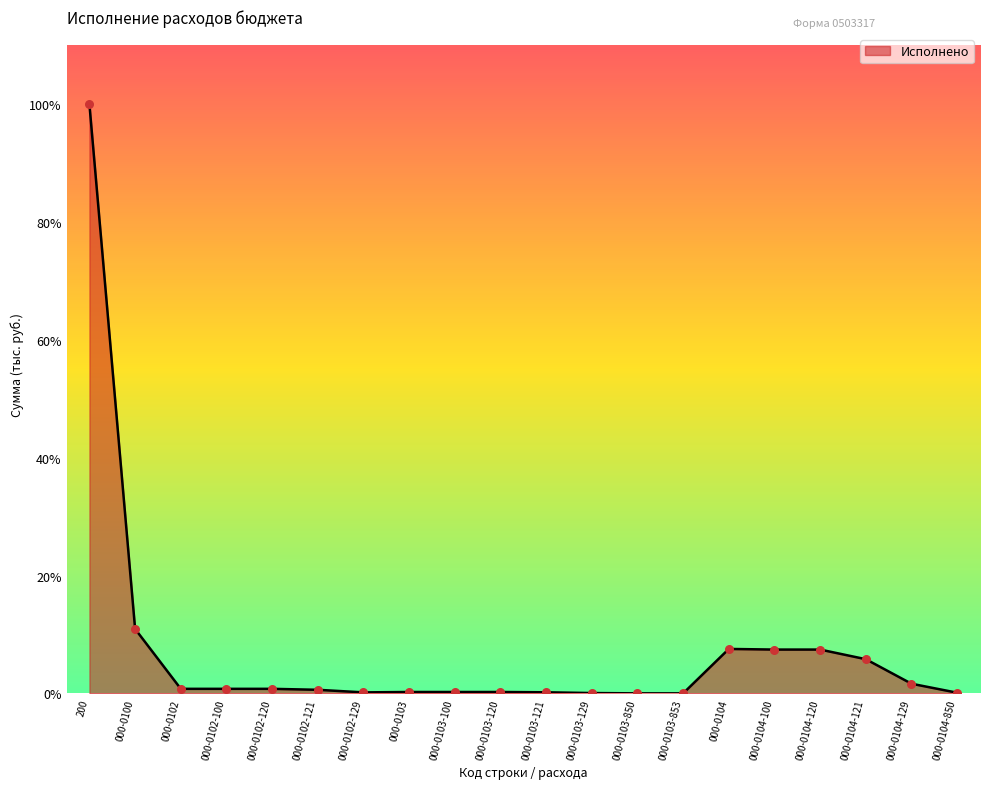

What is the change in value from 000-0100 to 000-0102-100?

-4598575.1